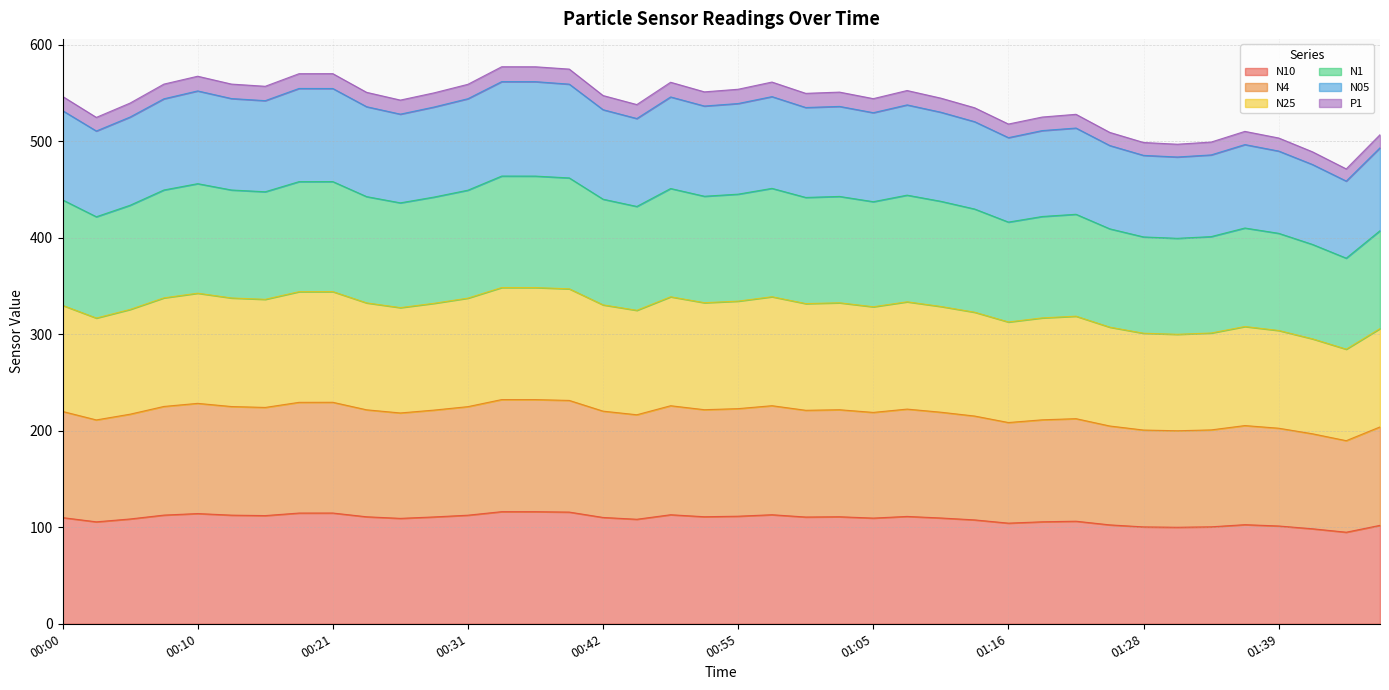

What is the label of the 8th point from the right?

01:28